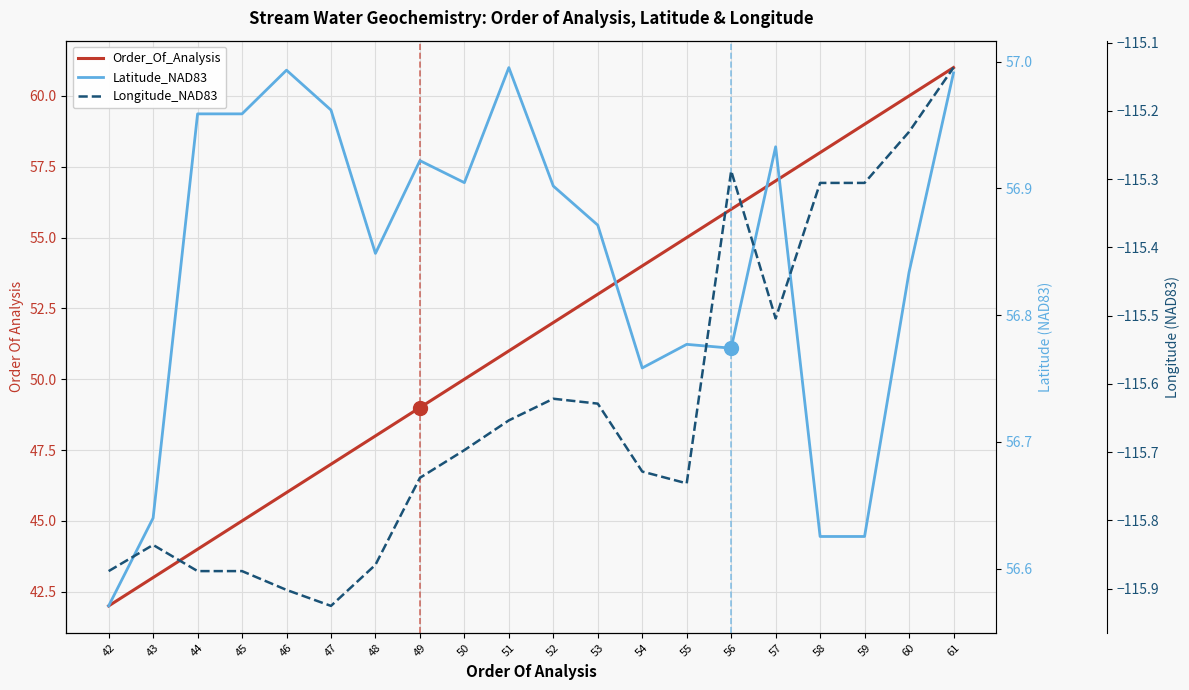

List the series in order of their peak value, highest first.

Order_Of_Analysis, Latitude_NAD83, Longitude_NAD83